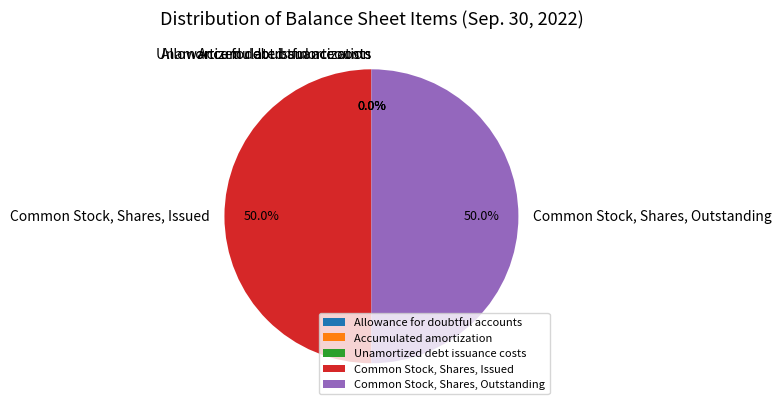

The Common Stock, Shares, Outstanding slice represents 50% of the pie. True or false?

True